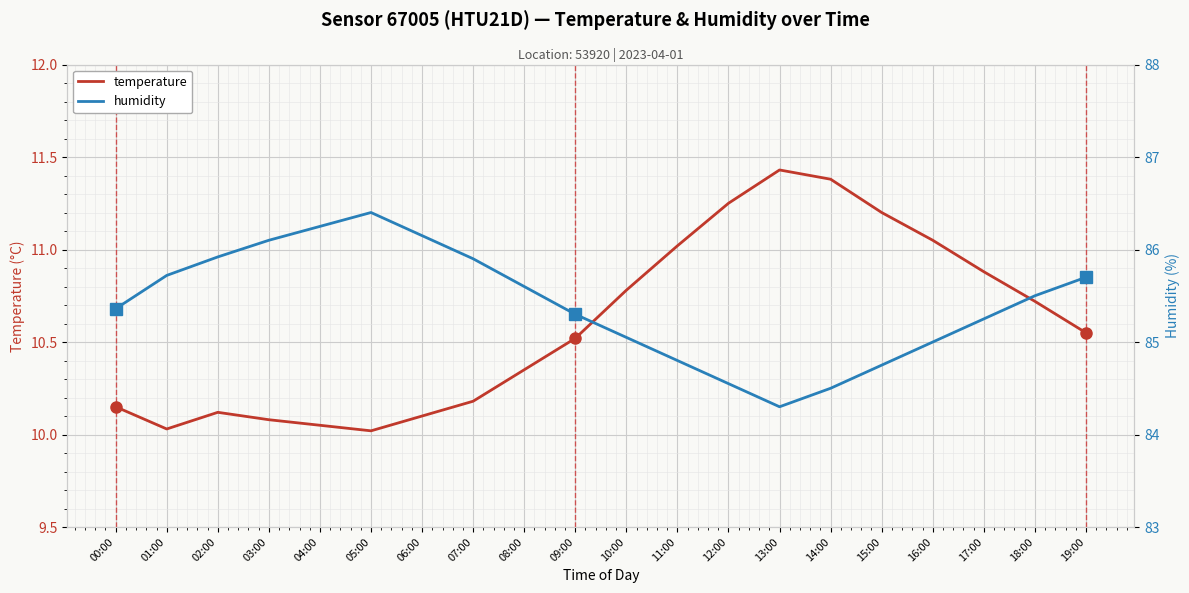

Which category has the highest value in the humidity series?

05:00